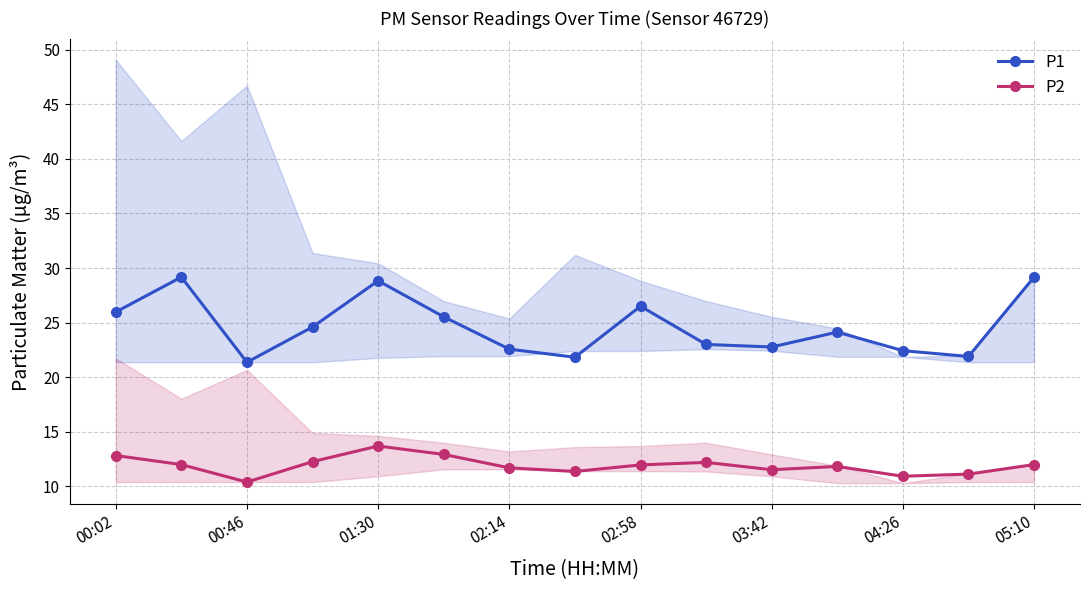

Which series has the widest spread of values?

P1